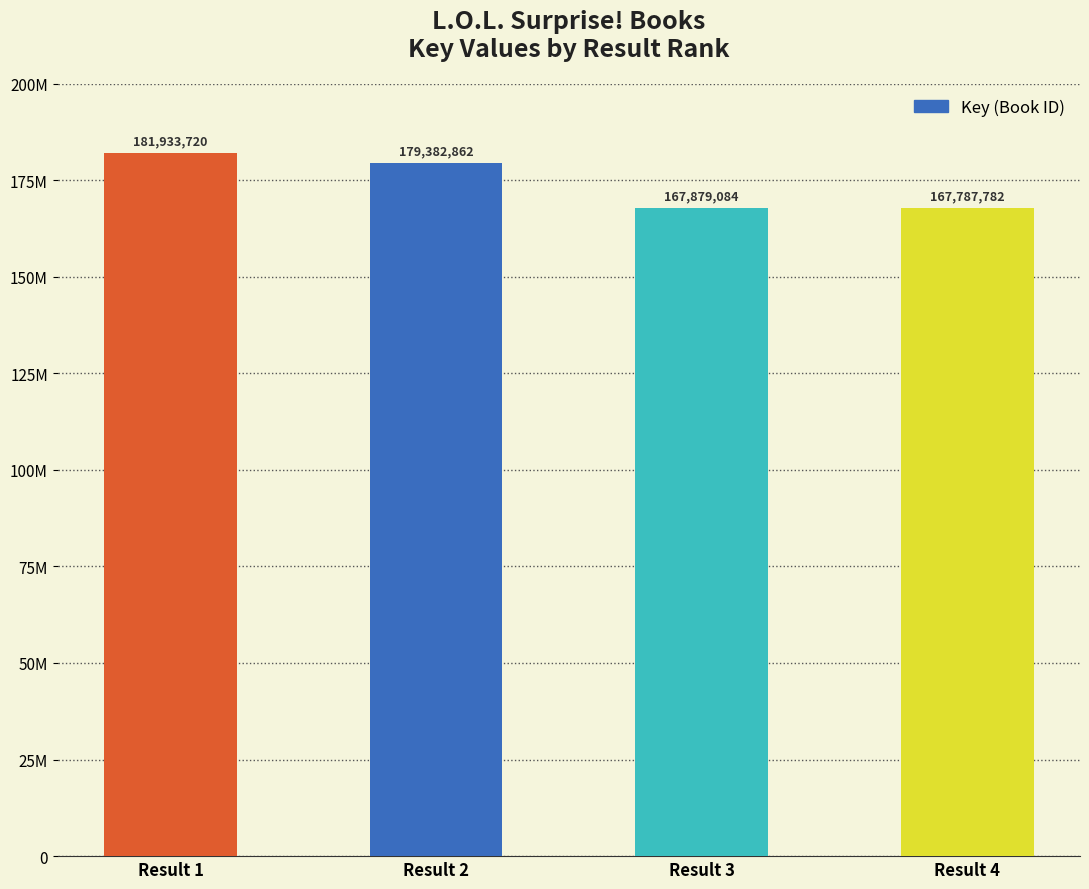

Does the chart contain any negative values?

No